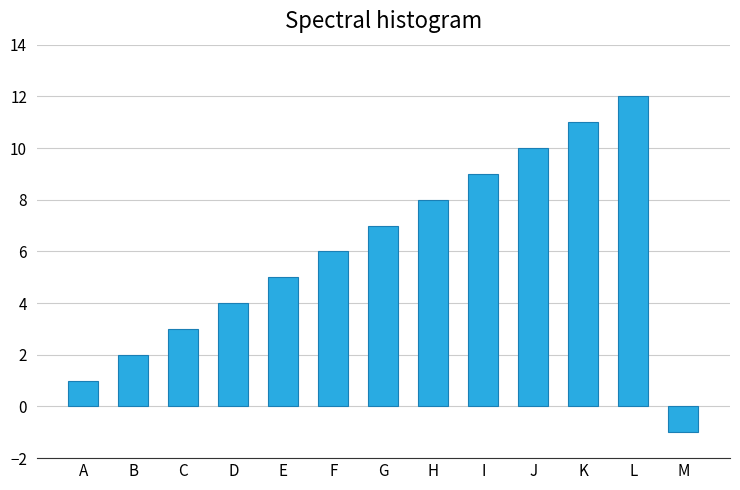

Is it true that the value at F is 6?

True